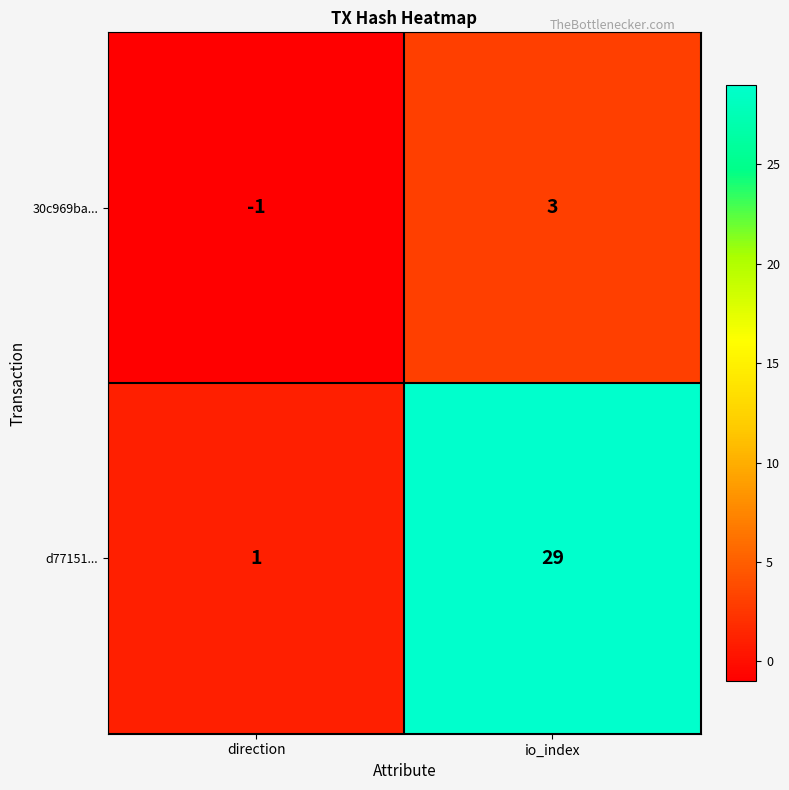

The 30c969ba... series shows -1 at direction. True or false?

True